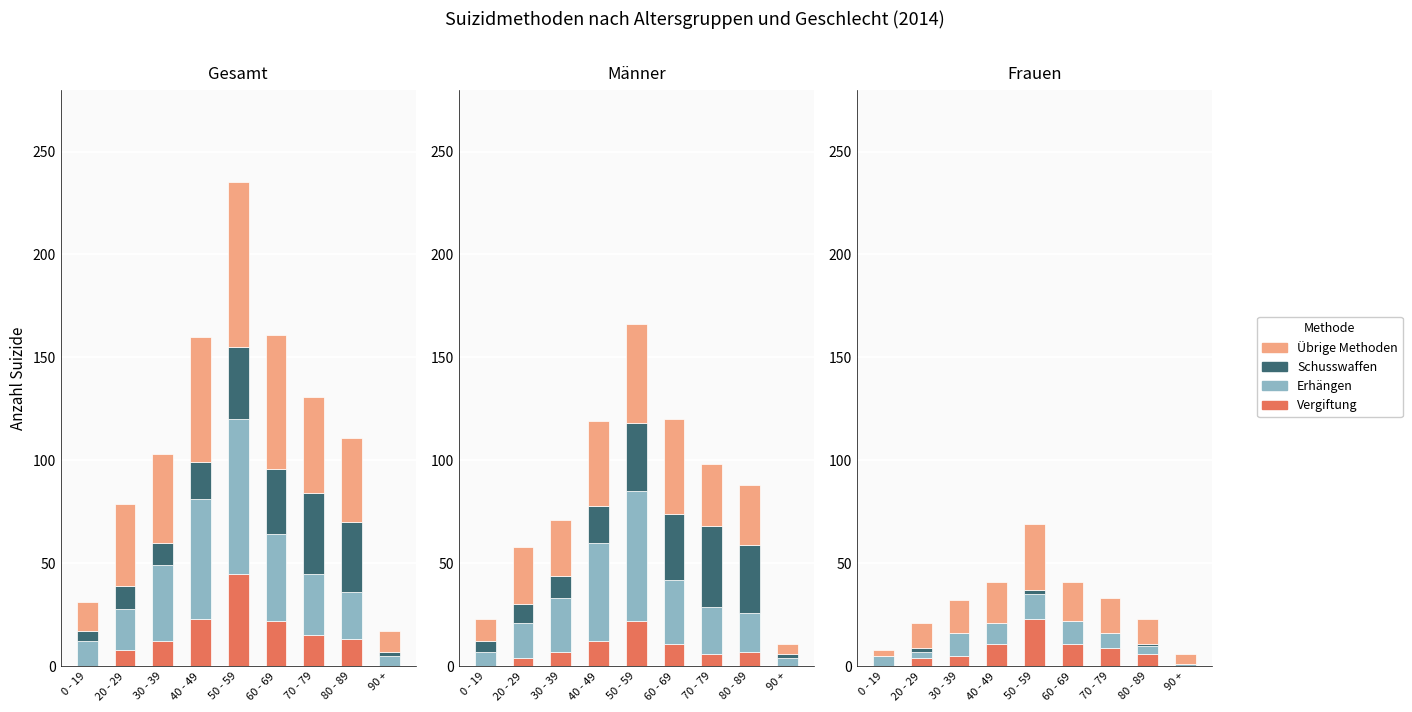

What are all the series names shown in the legend?

Vergiftung, Erhängen, Schusswaffen, Übrige Methoden